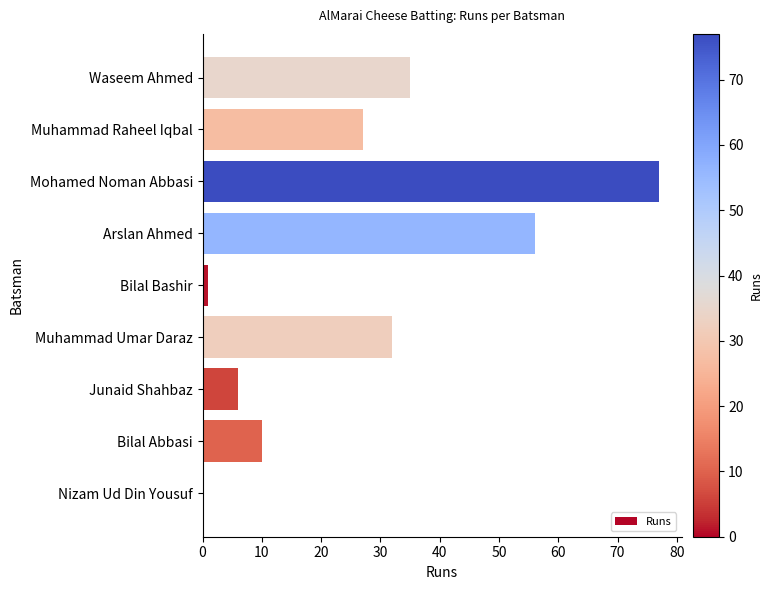

The chart shows a value of 10 at Muhammad Raheel Iqbal. True or false?

False